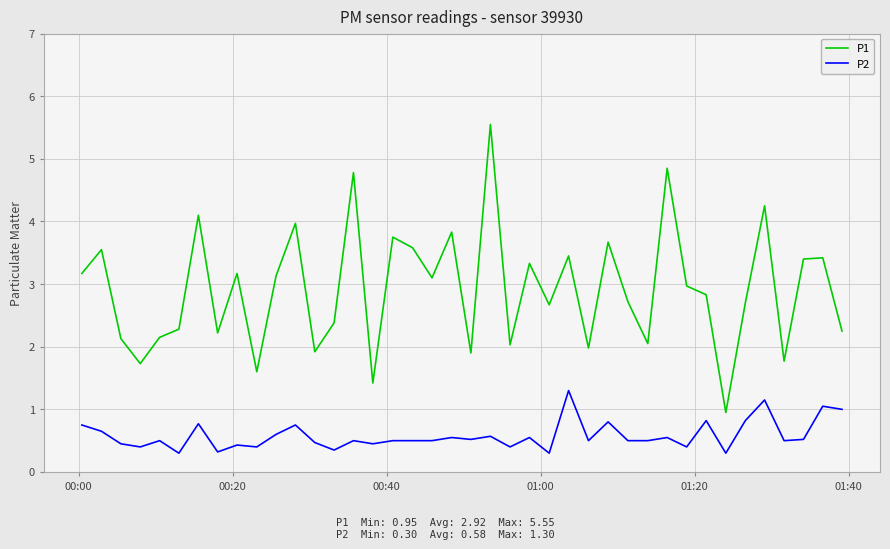

What is the difference between the maximum and minimum values in the P2 series?

1.0